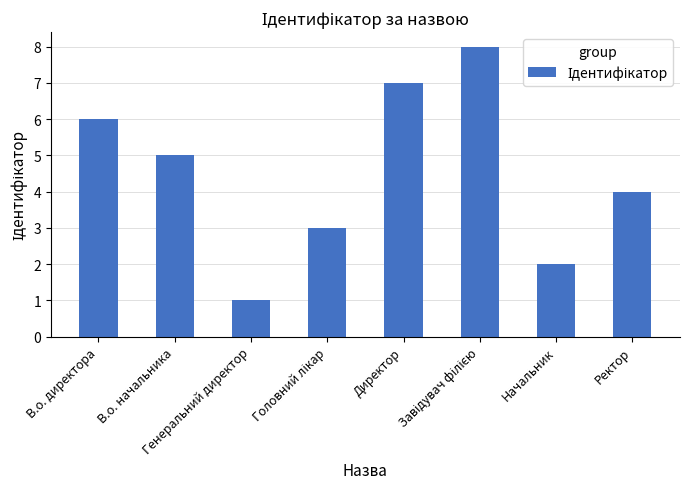

What is the sum of all values?

36